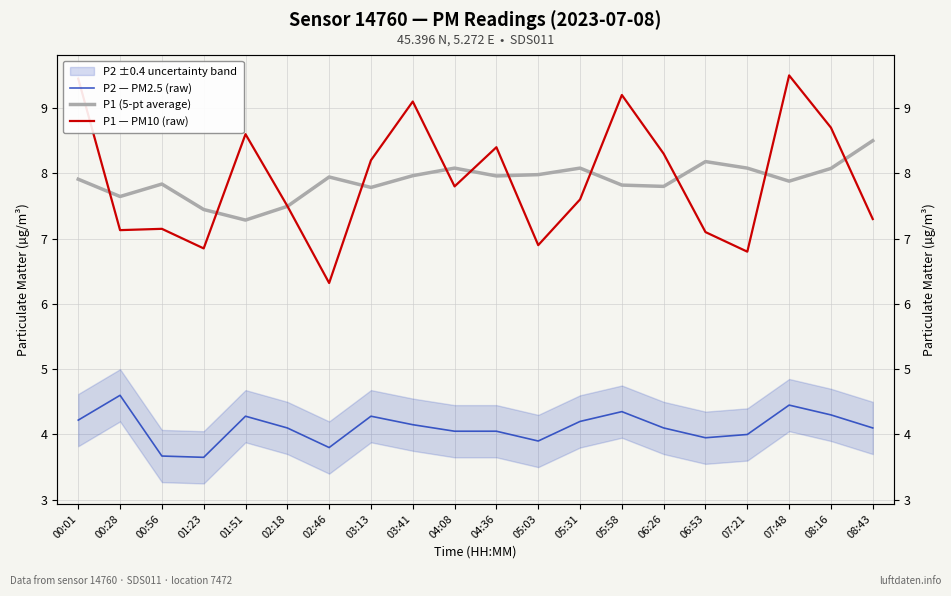

True or false: P1 — PM10 (raw) and P2 — PM2.5 (raw) intersect in this chart.

False